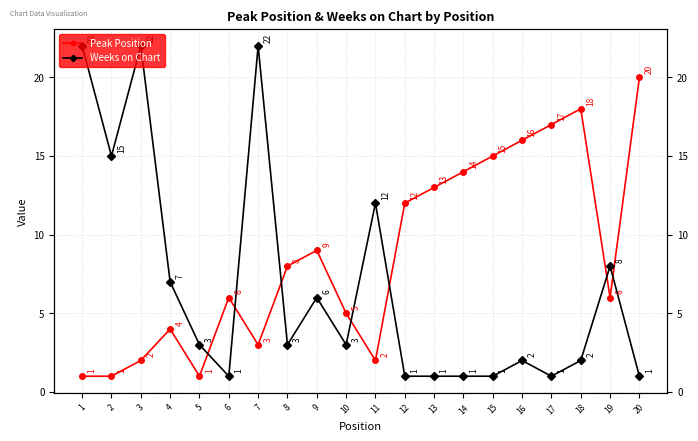

What are all the series names shown in the legend?

Peak Position, Weeks on Chart